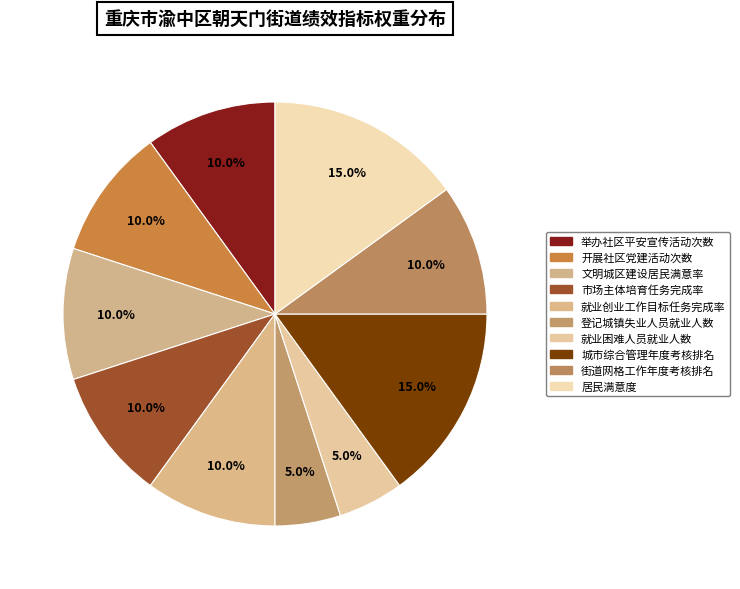

Do 就业困难人员就业人数 and 文明城区建设居民满意率 together represent more than half of the pie?

No